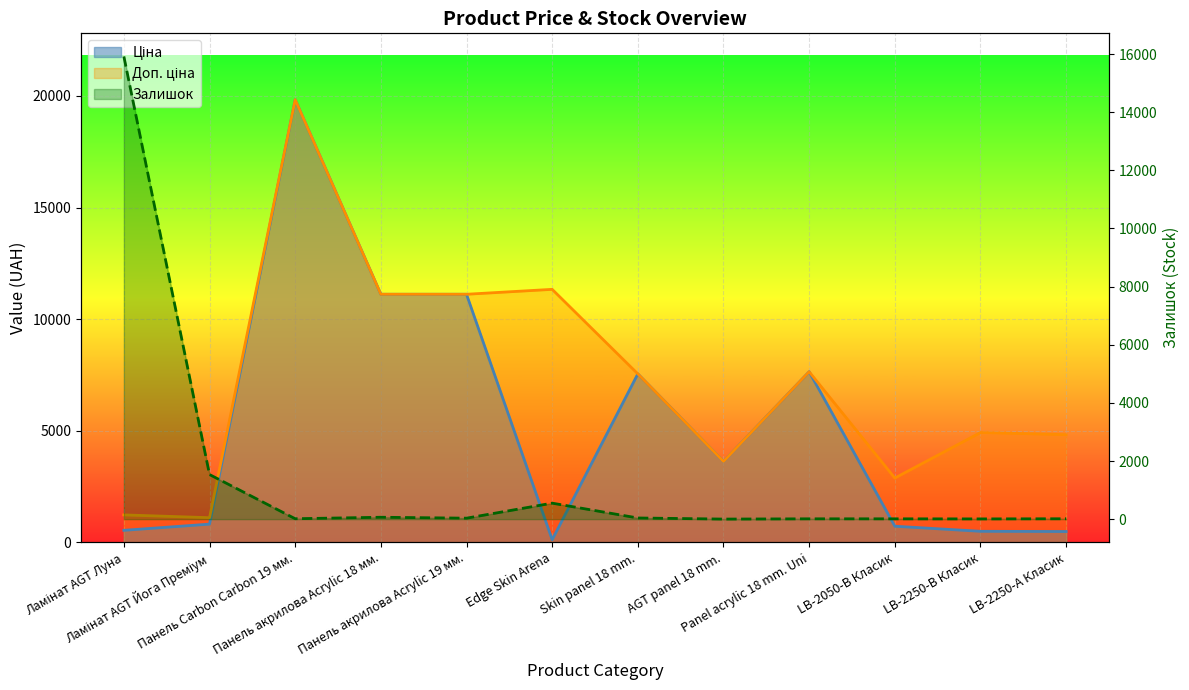

True or false: Доп. ціна has a value of 4716.0 at LB-2050-В Класик.

False